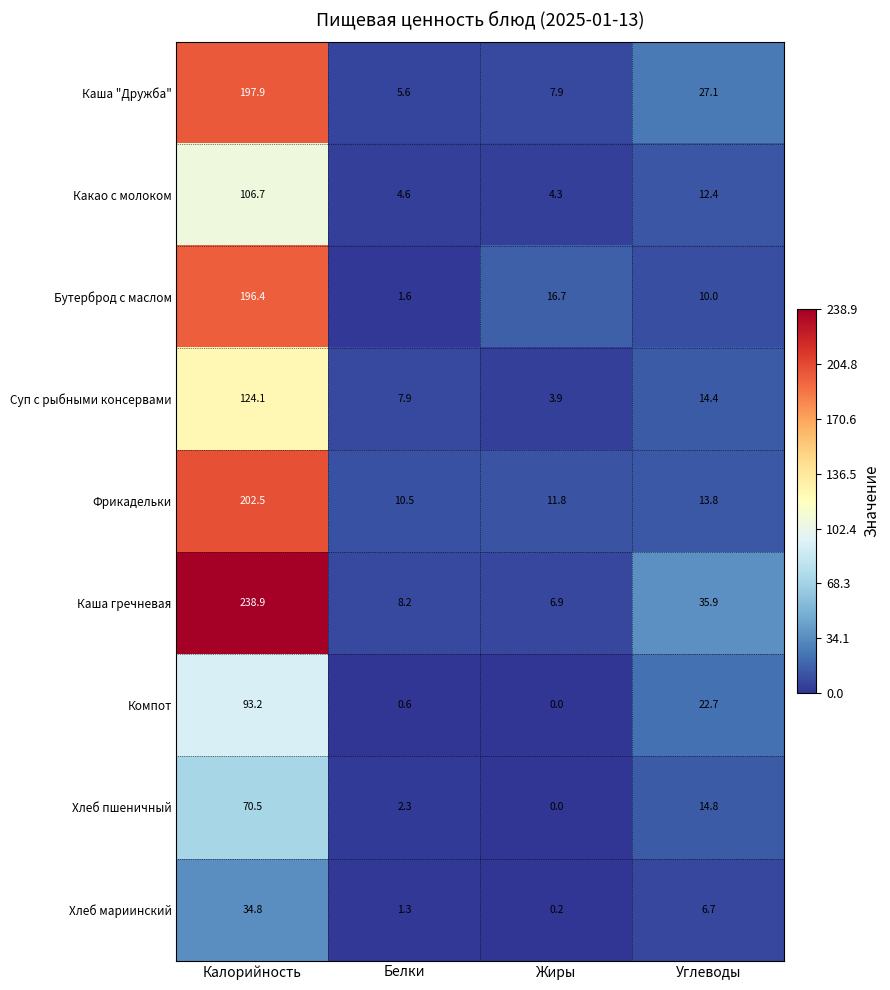

What is the sum of the Каша "Дружба" values at Белки and Углеводы?

32.7